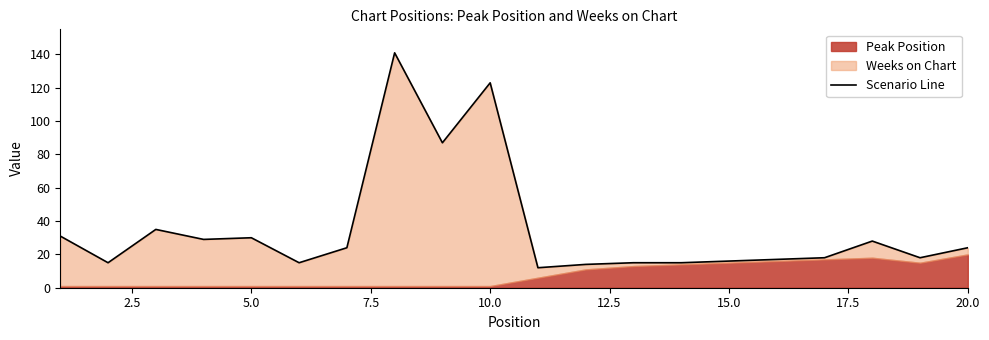

What is the value of the 15th point from the left?

16